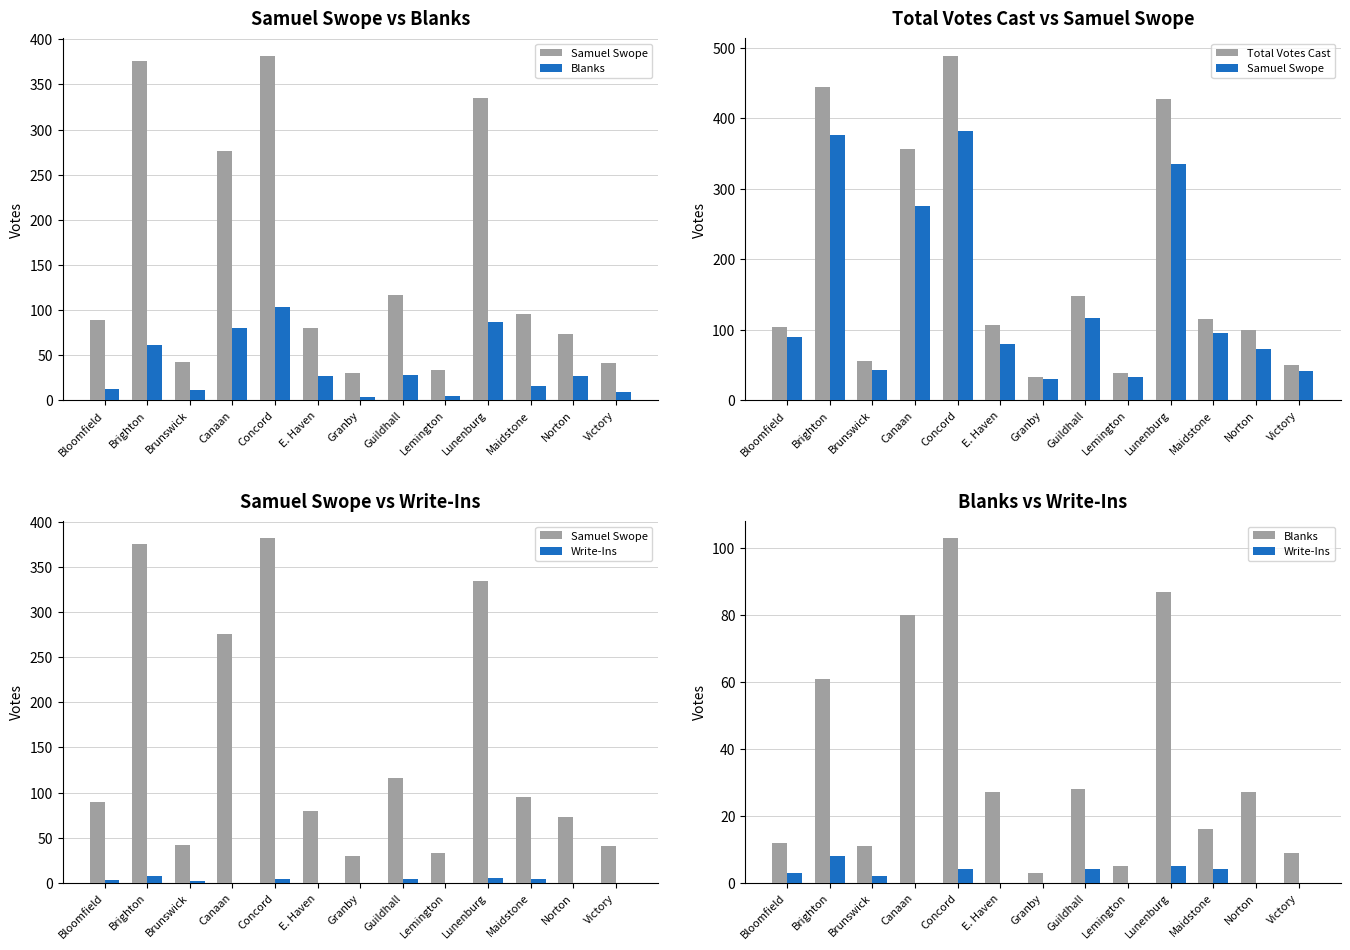

What is the difference between the maximum and second lowest values in the Write-Ins series?

8